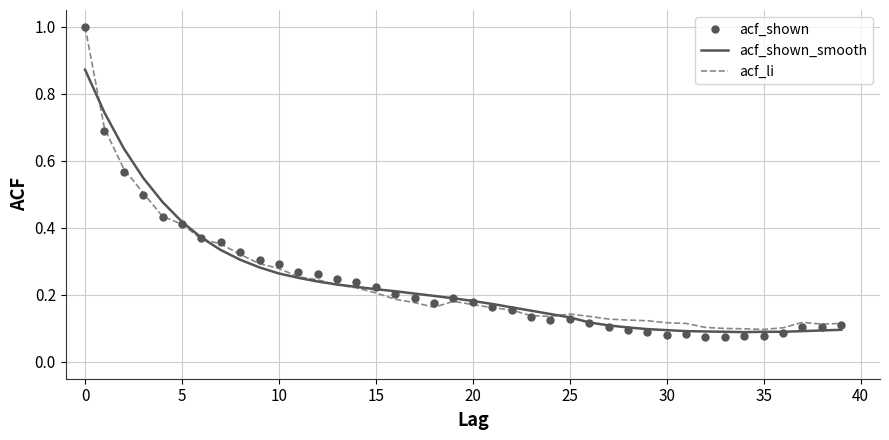

What is the maximum value shown in the chart?

1.0